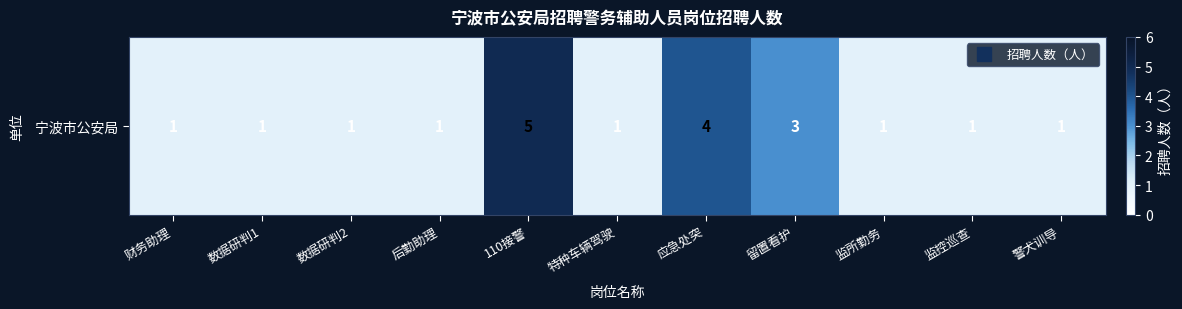

True or false: the data shows 0 at 后勤助理.

False